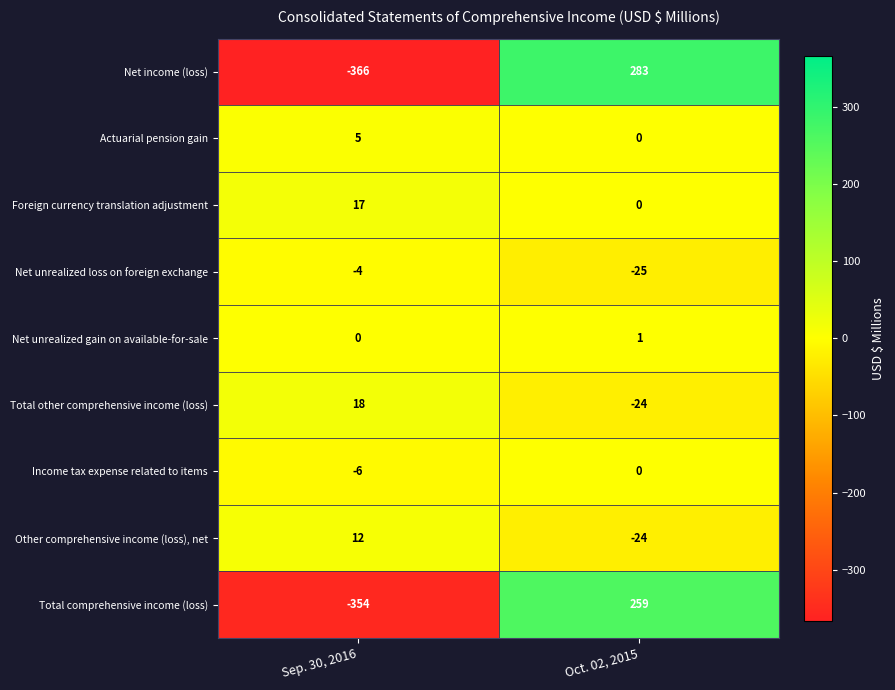

At which category is the sum across all series the highest?

Oct. 02, 2015